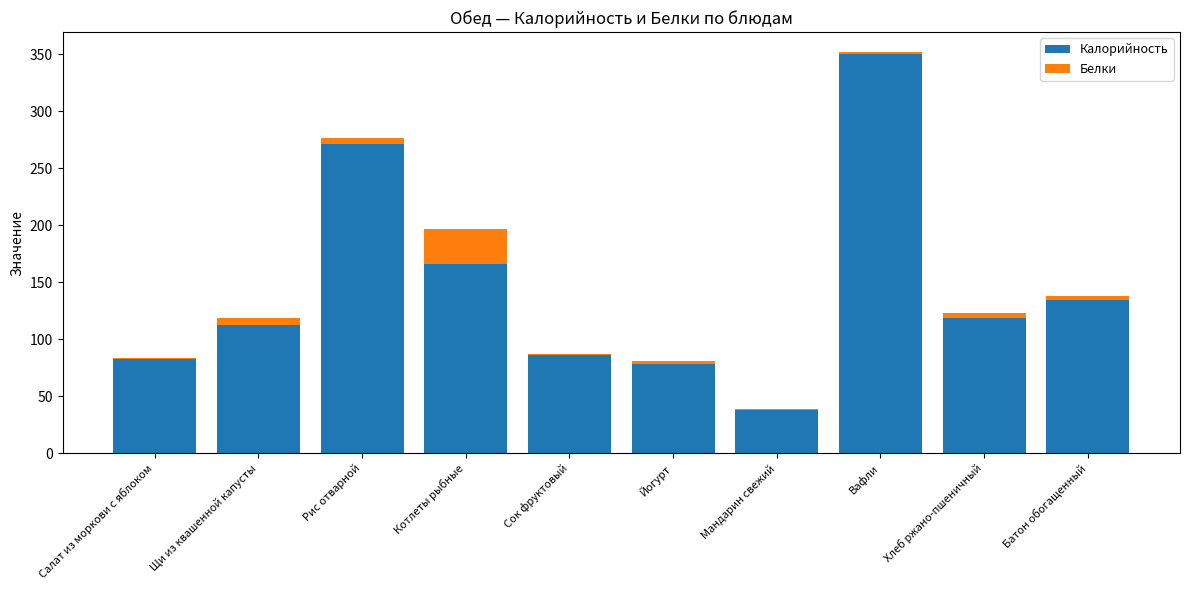

Reading right to left, list the values for the Калорийность series.

Батон обогащенный=134.0	Хлеб ржано-пшеничный=119.0	Вафли=350.0	Мандарин свежий=38.0	Йогурт=78.0	Сок фруктовый=86.0	Котлеты рыбные=165.8	Рис отварной=271.3	Щи из квашенной капусты=112.2	Салат из моркови с яблоком=82.6